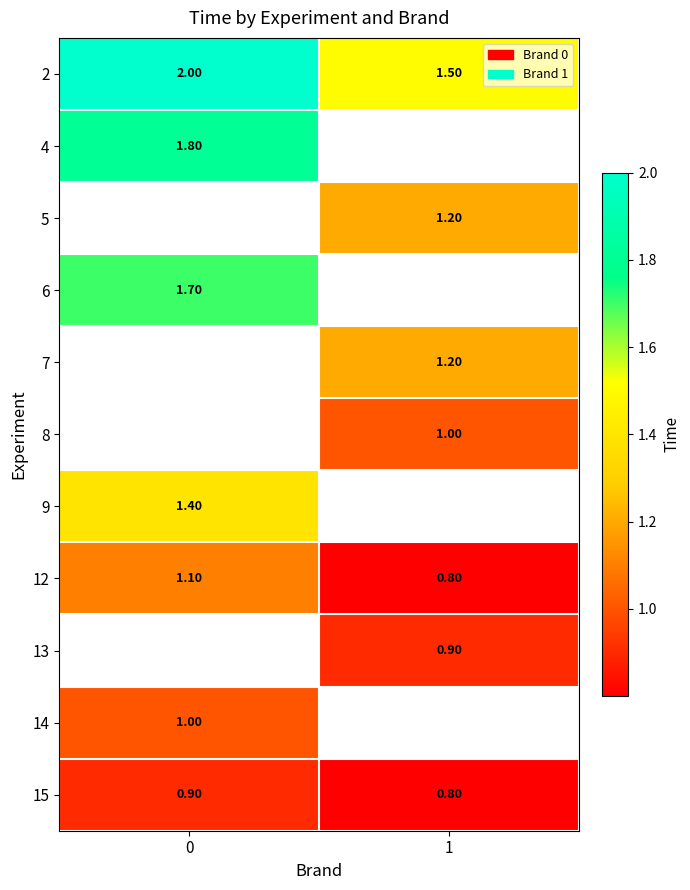

What is the sum of the 2 values at 0 and 1?

3.5